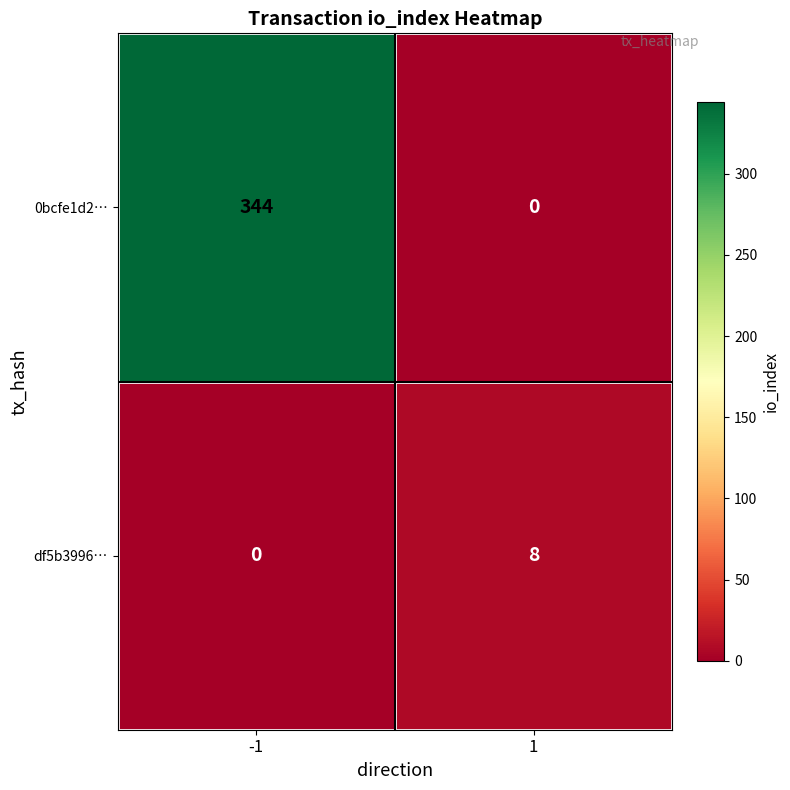

What is the sum of all df5b3996… values?

8